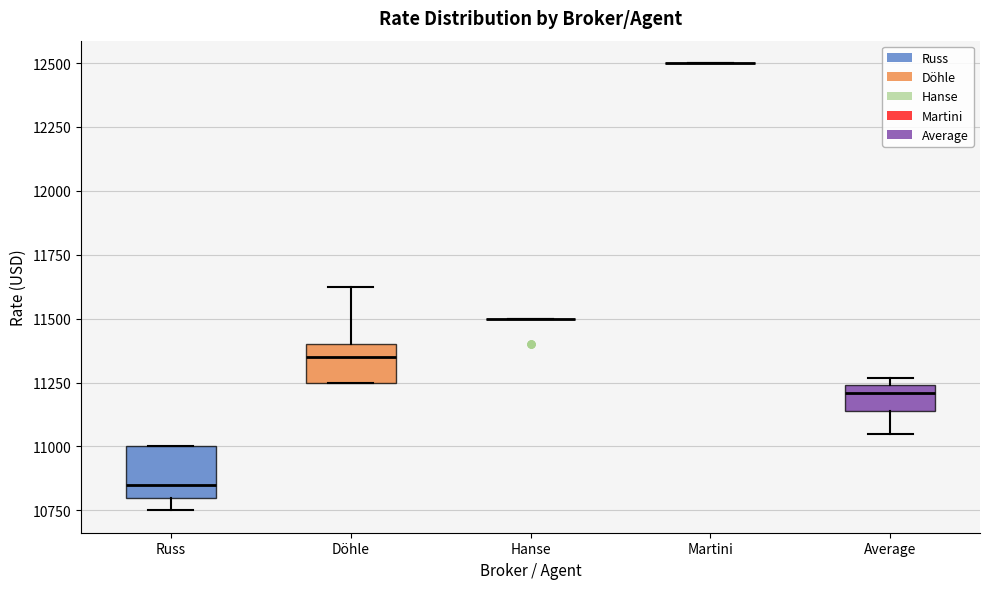

Reading left to right, transcribe this box plot: for each box, give where its median line is, the range the box spans, and where its two whiskers end, as read against the y-axis. The values are not printed on the chart, so give them approximately, as read against the axis.

Russ: median 10850, box 10800 to 11000, whiskers 10750 to 11000
Döhle: median 11350, box 11250 to 11400, whiskers 11250 to 11650
Hanse: box collapsed to a line at 11500, whiskers 11500 to 11500
Martini: box collapsed to a line at 12500, whiskers 12500 to 12500
Average: median 11200, box 11150 to 11250, whiskers 11050 to 11250 (just above the box's upper edge)